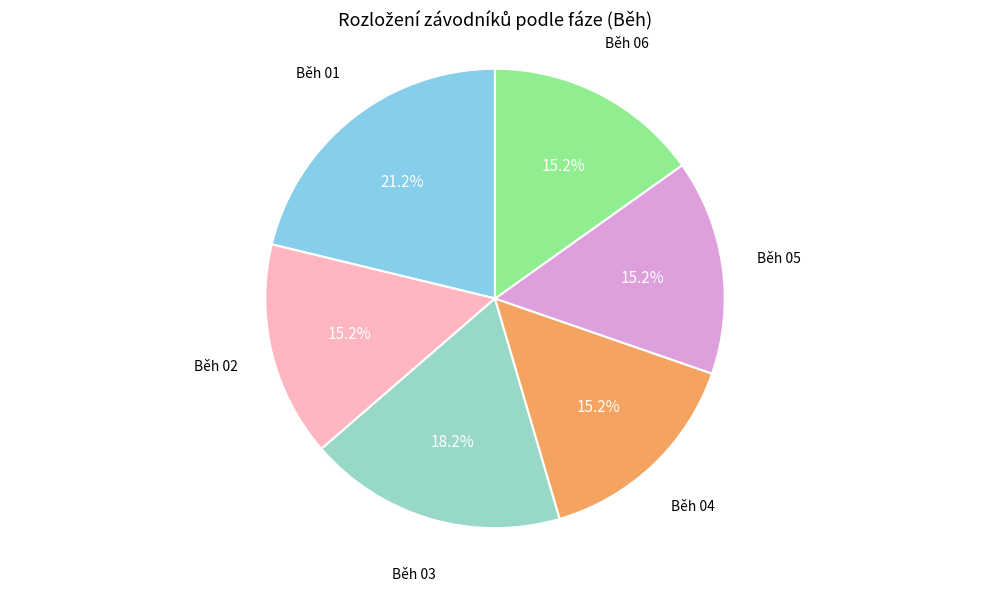

To the nearest percent, what is the combined percentage of Běh 04 and Běh 03?

33%